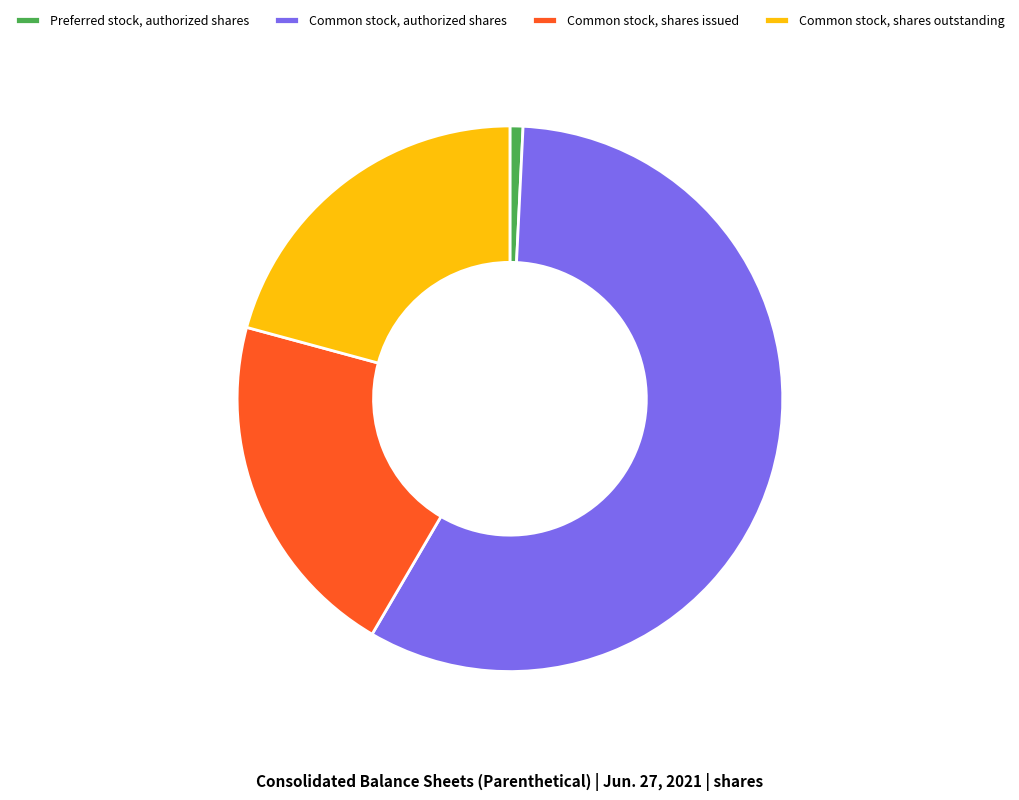

Is it true that Common stock, authorized shares is 66% of the pie?

False